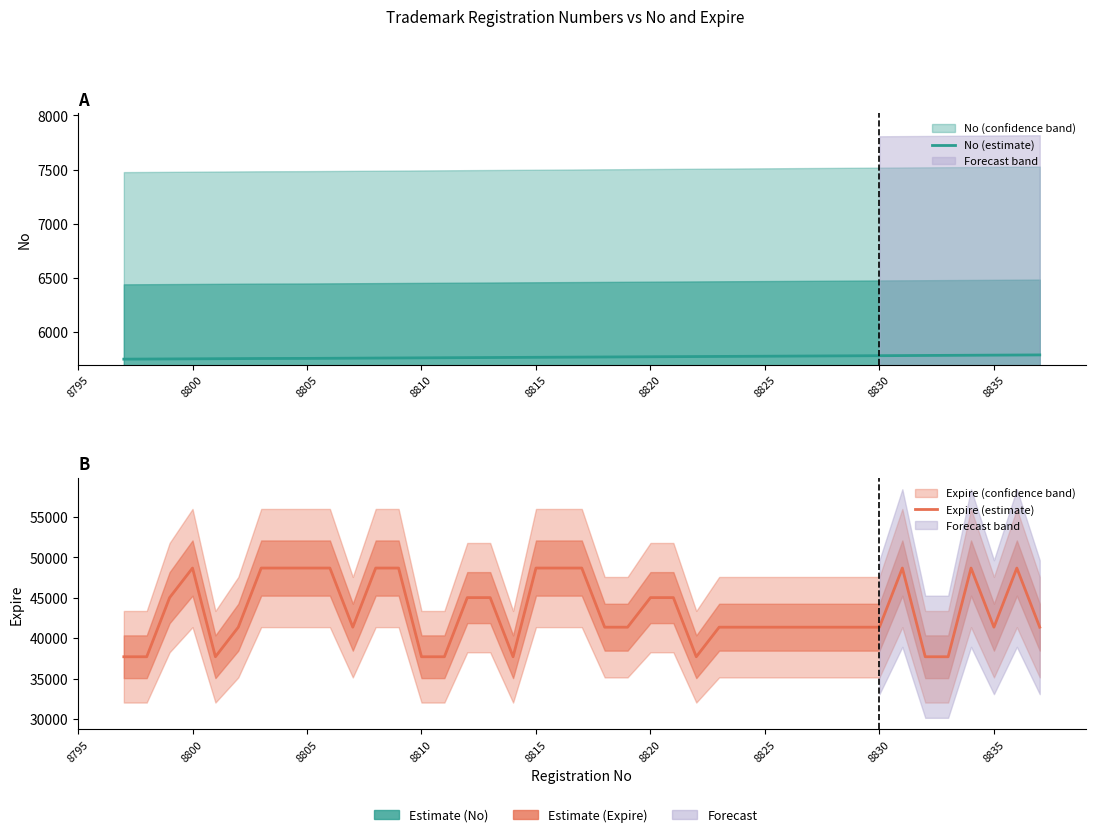

True or false: Expire (estimate) and No (estimate) cross at least once.

False